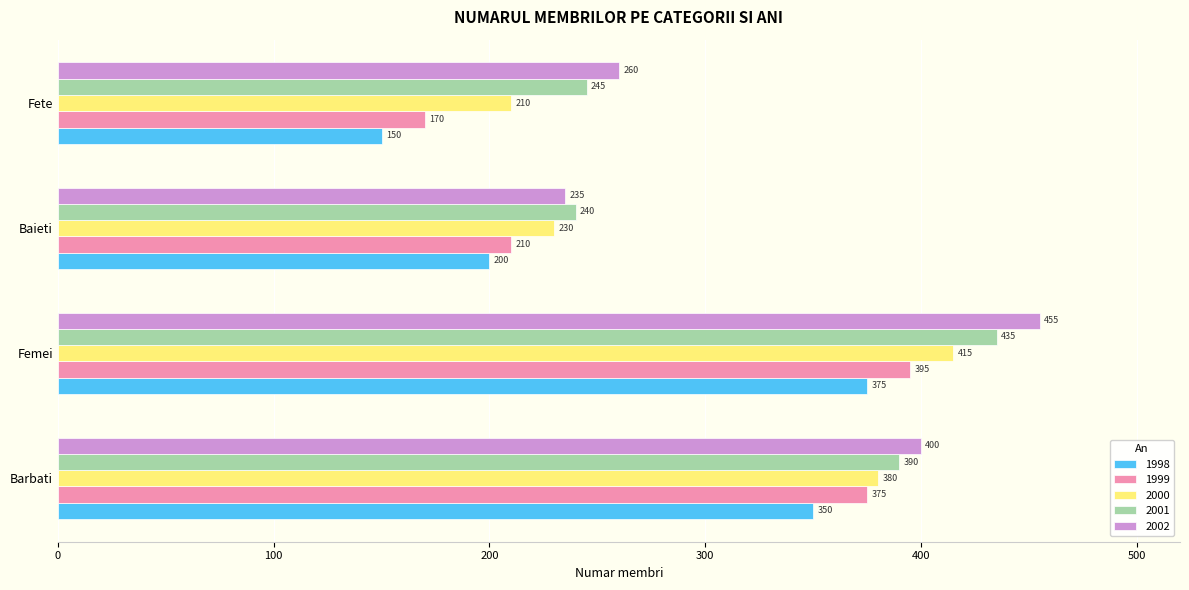

At which category is the sum across all series the highest?

Femei